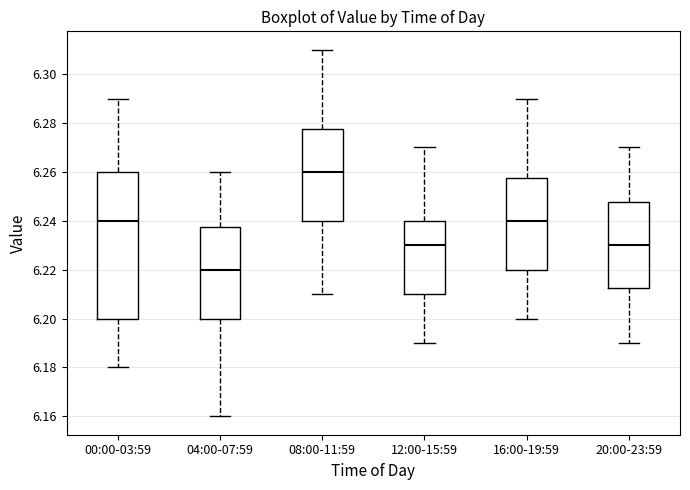

Reading left to right, transcribe this box plot: for each box, give where its median line is, the range the box spans, and where its two whiskers end, as read against the y-axis. The values are not printed on the chart, so give them approximately, as read against the axis.

00:00-03:59: median 6.240, box 6.200 to 6.260, whiskers 6.180 to 6.290
04:00-07:59: median 6.220, box 6.200 to 6.238, whiskers 6.160 to 6.260
08:00-11:59: median 6.260, box 6.240 to 6.278, whiskers 6.210 to 6.310
12:00-15:59: median 6.230, box 6.210 to 6.240, whiskers 6.190 to 6.270
16:00-19:59: median 6.240, box 6.220 to 6.258, whiskers 6.200 to 6.290
20:00-23:59: median 6.230, box 6.212 to 6.248, whiskers 6.190 to 6.270